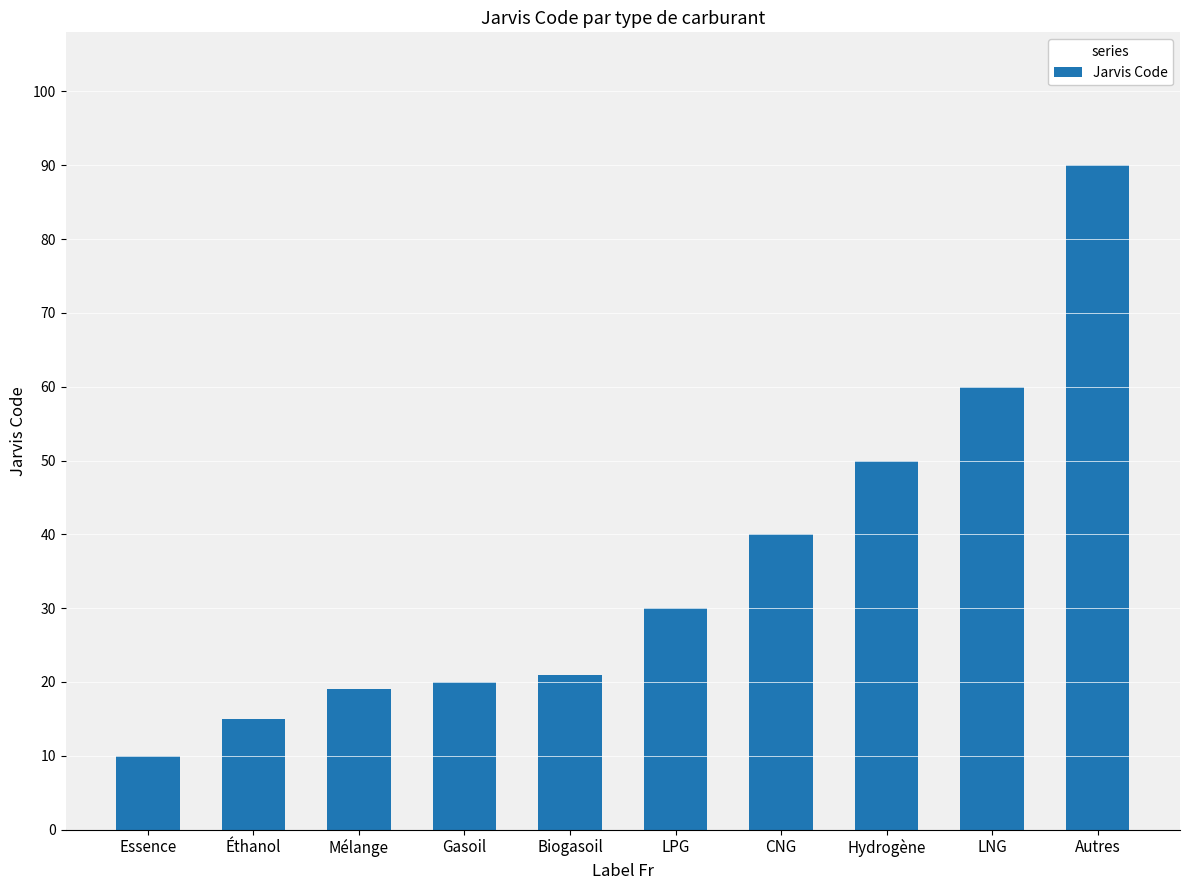

List the labels in order of value, smallest first.

Essence, Éthanol, Mélange, Gasoil, Biogasoil, LPG, CNG, Hydrogène, LNG, Autres